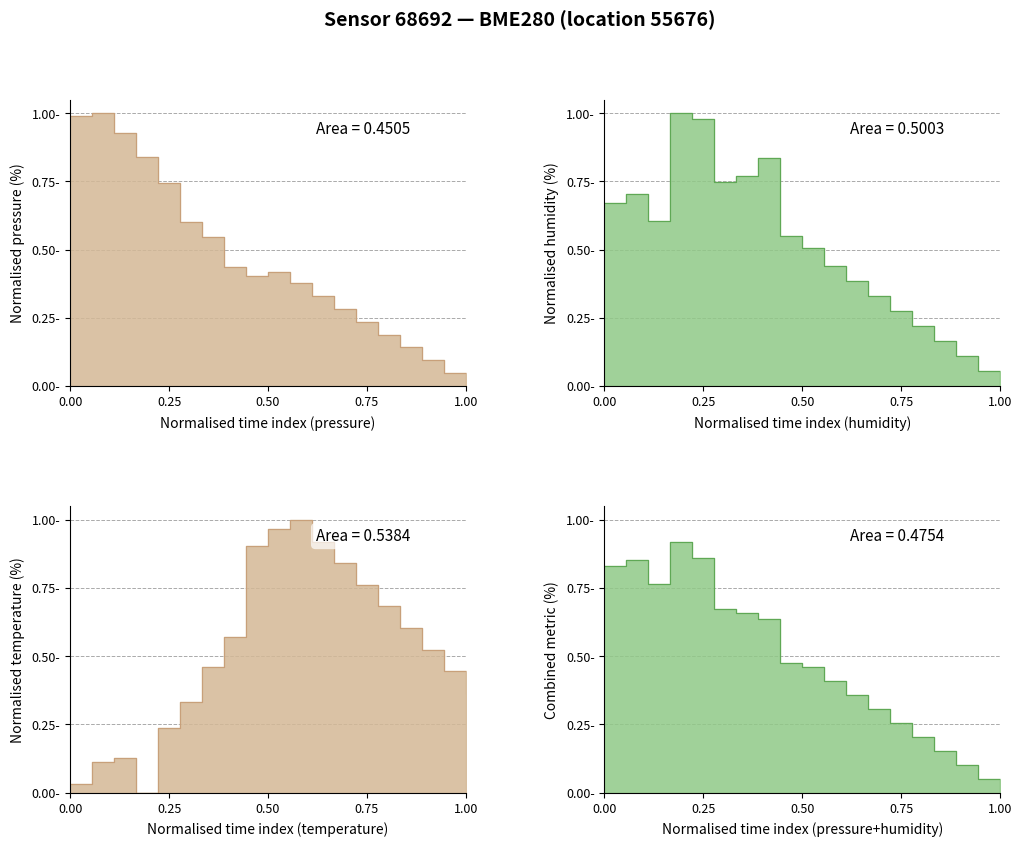

After their last crossing, which series has the higher values: humidity or temperature?

temperature